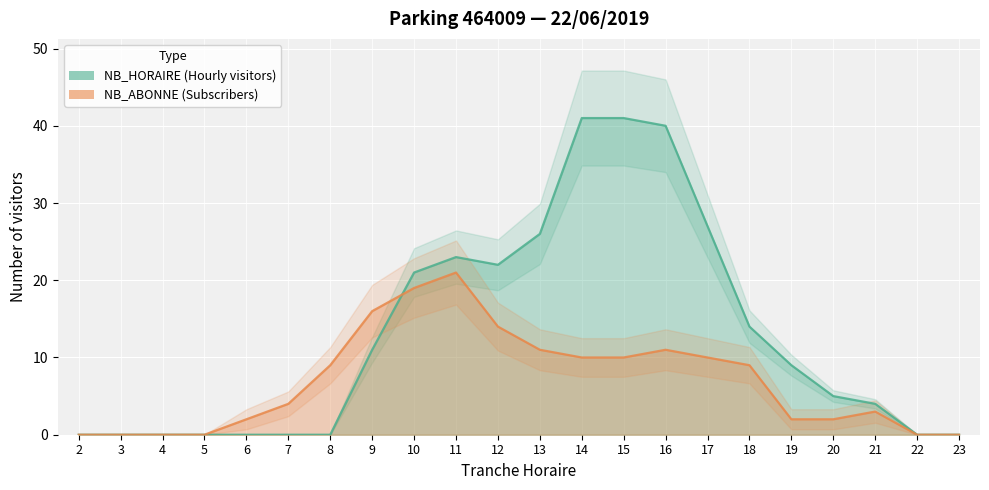

Reading left to right, what are all the values shown in this chart?

NB_HORAIRE: 0	0	0	0	0	0	0	11	21	23	22	26	41	41	40	27	14	9	5	4	0	0
NB_ABONNE: 0	0	0	0	2	4	9	16	19	21	14	11	10	10	11	10	9	2	2	3	0	0